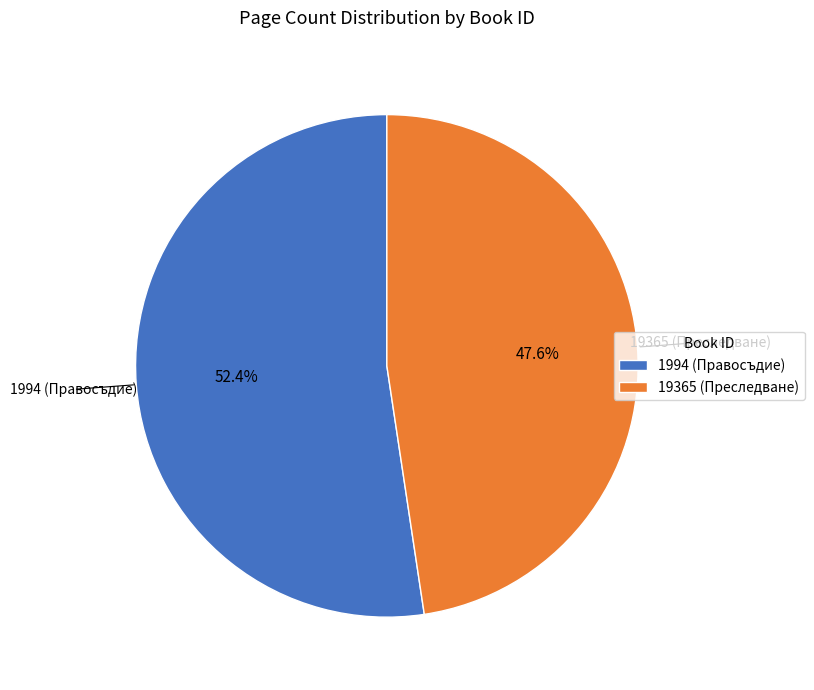

To the nearest percent, what is the average slice percentage?

50%